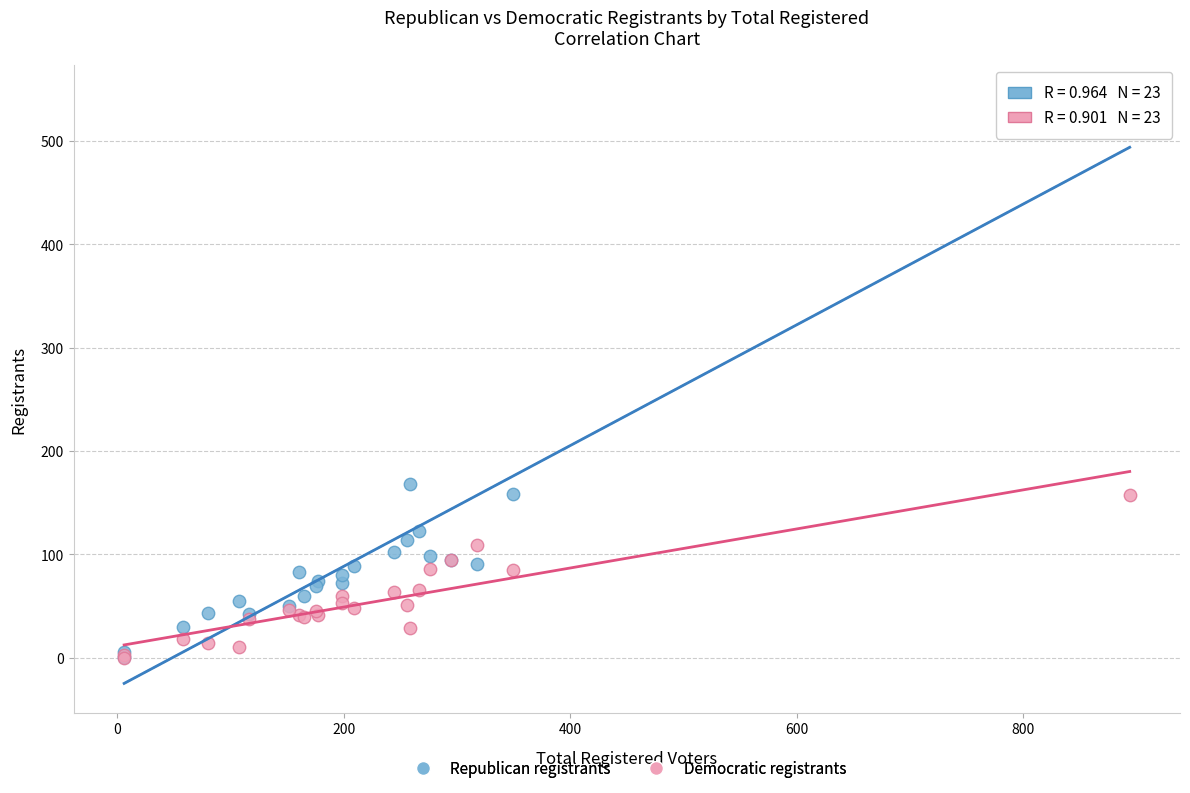

Across all series, what Y value is closest to 272?

168